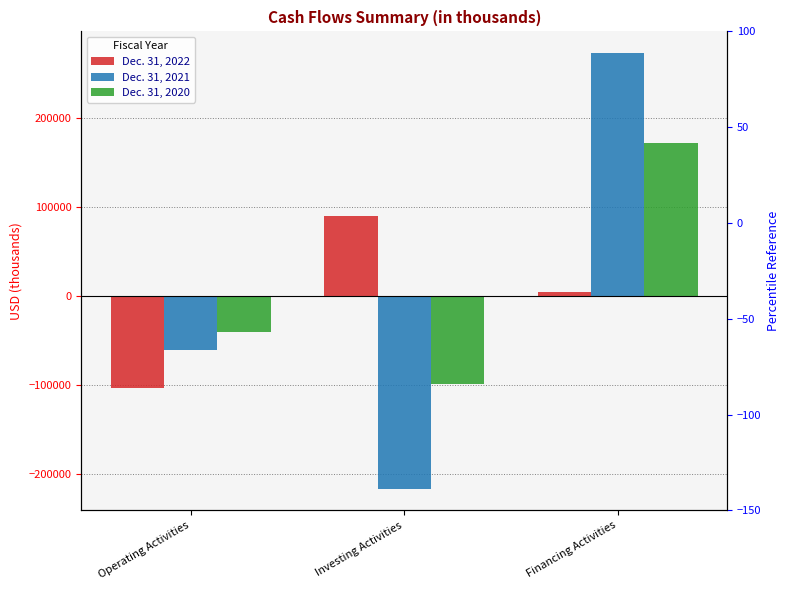

Which series changed the most between Operating Activities and Financing Activities?

Dec. 31, 2021